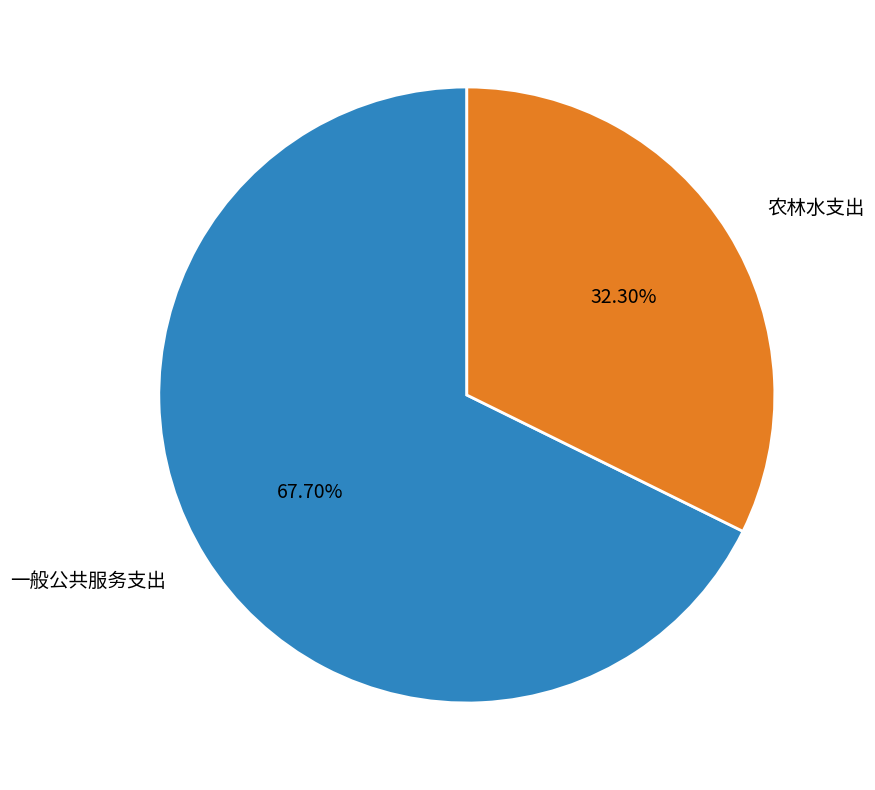

What percentage is the 一般公共服务支出 slice, to the nearest percent?

68%